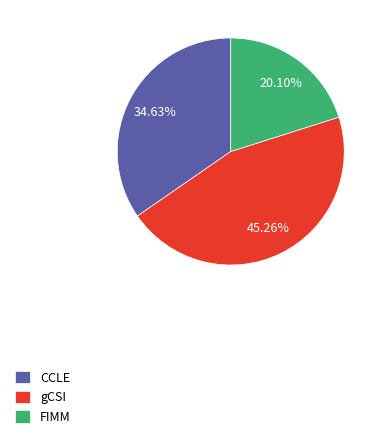

To the nearest percent, what is the average slice percentage?

33%